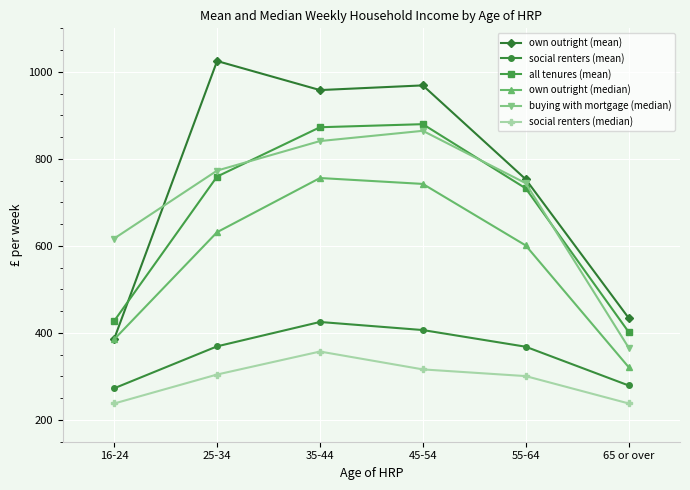

What is the total value across all series at 35-44?

4210.2